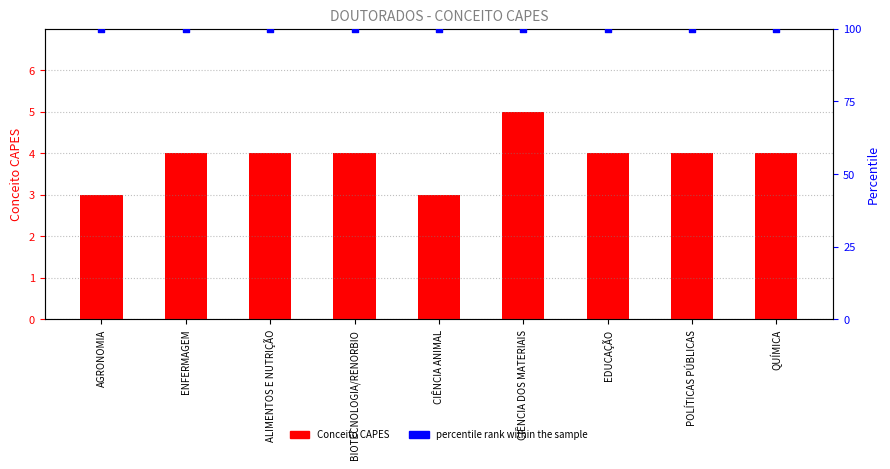

What is the total value across all series at ALIMENTOS E NUTRIÇÃO?

104